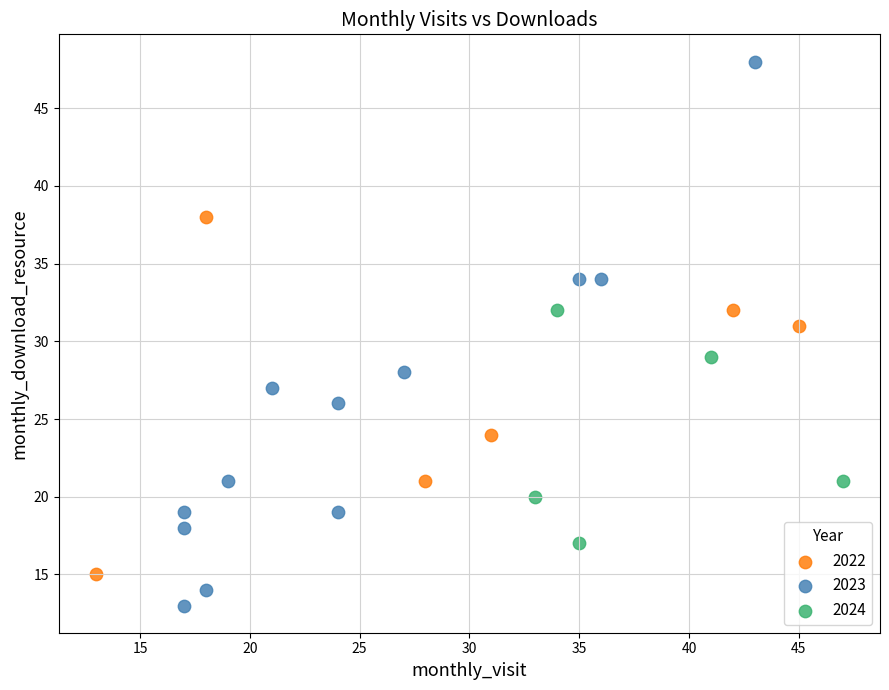

Which series has the widest spread of Y values?

2023